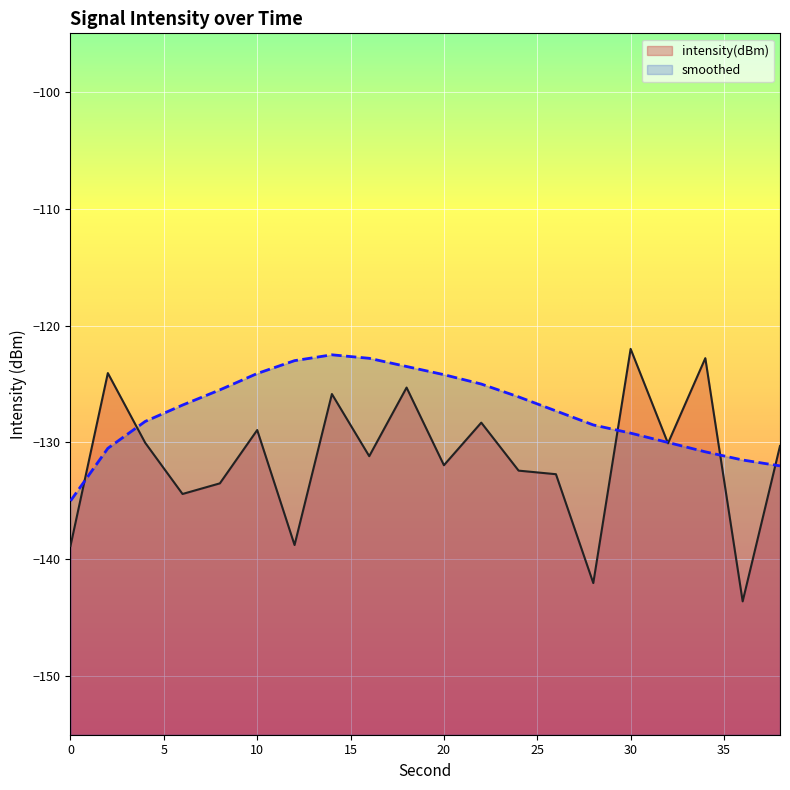

How many data points does each series have?

20